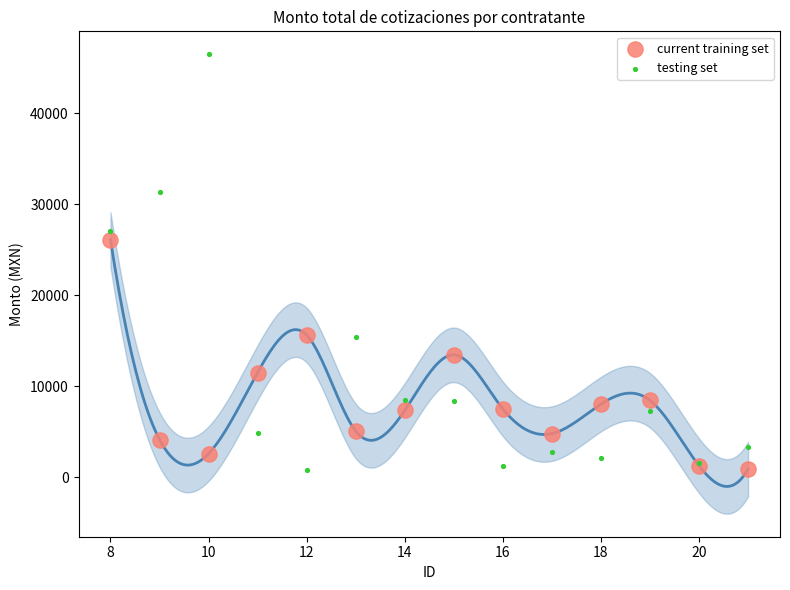

Which series contains the highest Y value?

testing set